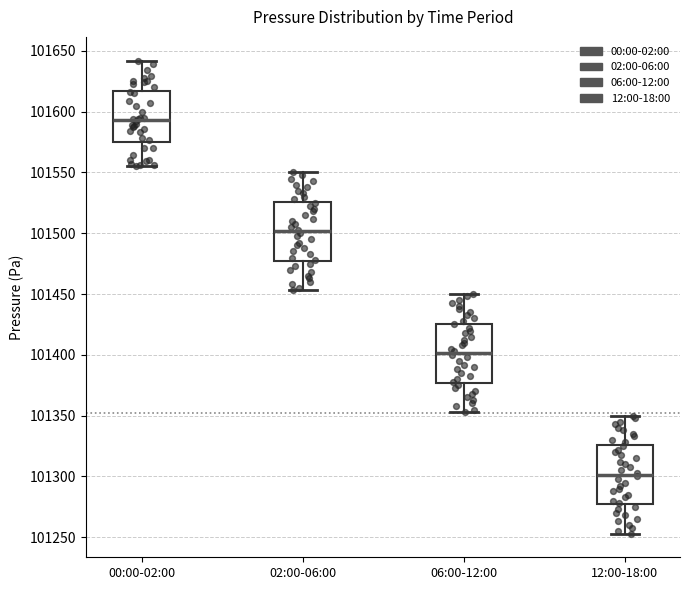

Which box has the highest median line?

00:00-02:00